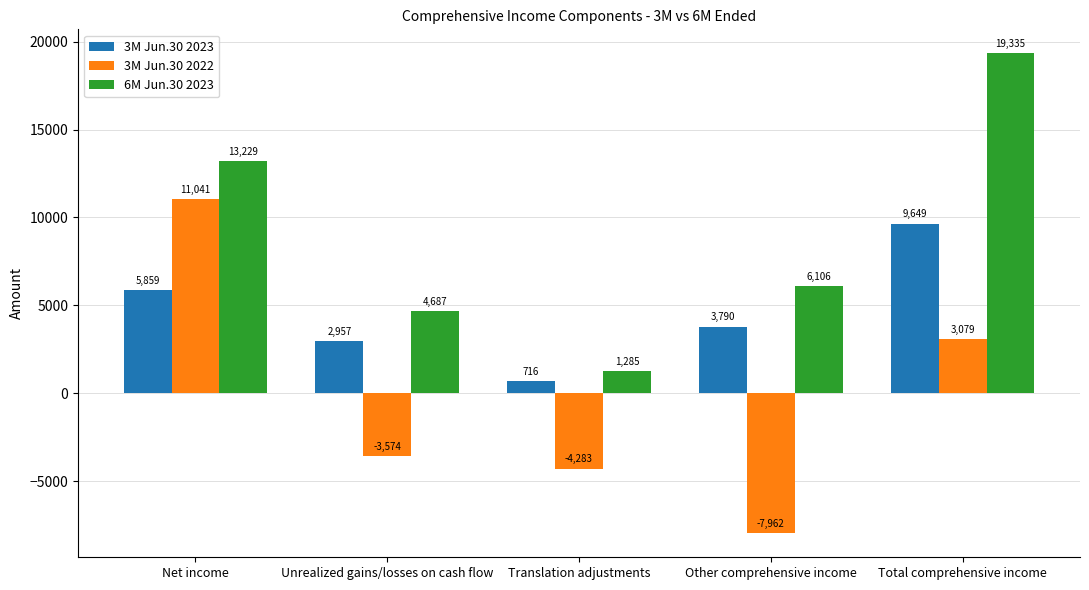

What are all the series names shown in the legend?

3M Jun.30 2023, 3M Jun.30 2022, 6M Jun.30 2023